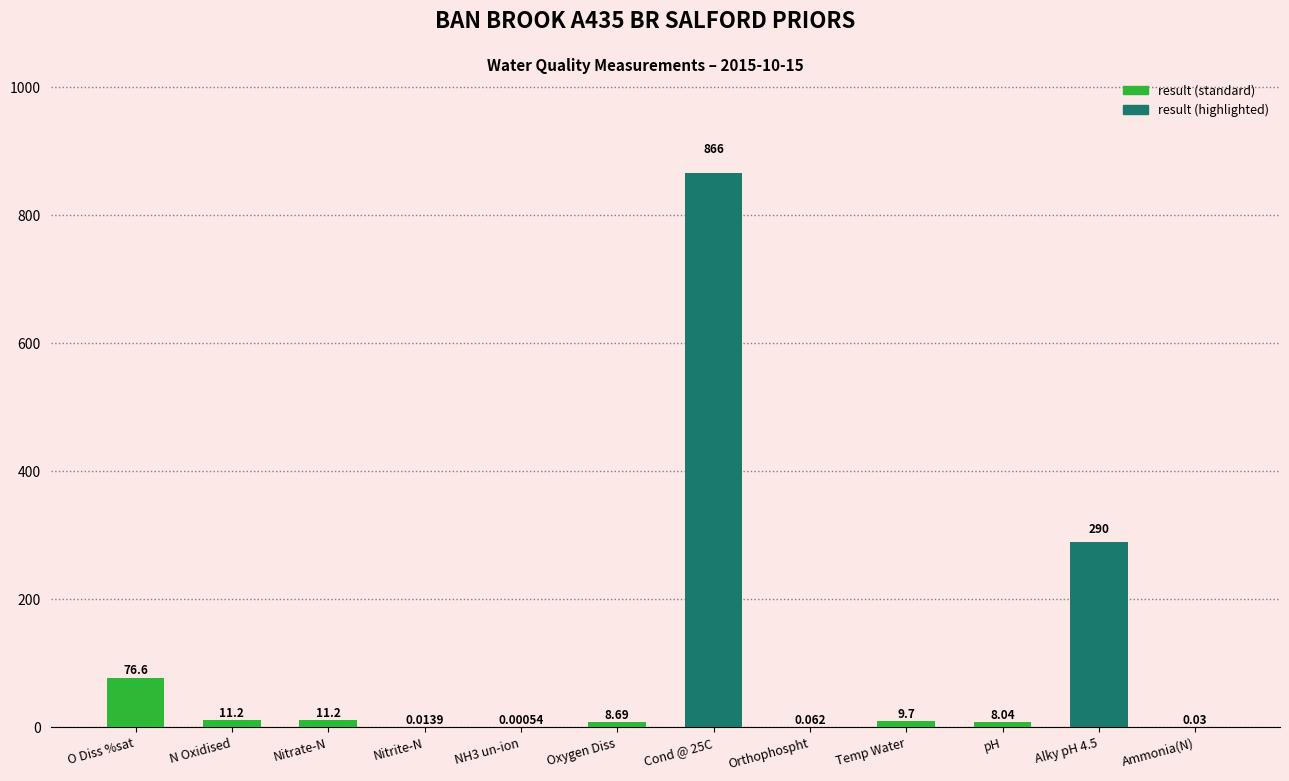

Between Temp Water and Nitrate-N, which is larger?

Nitrate-N